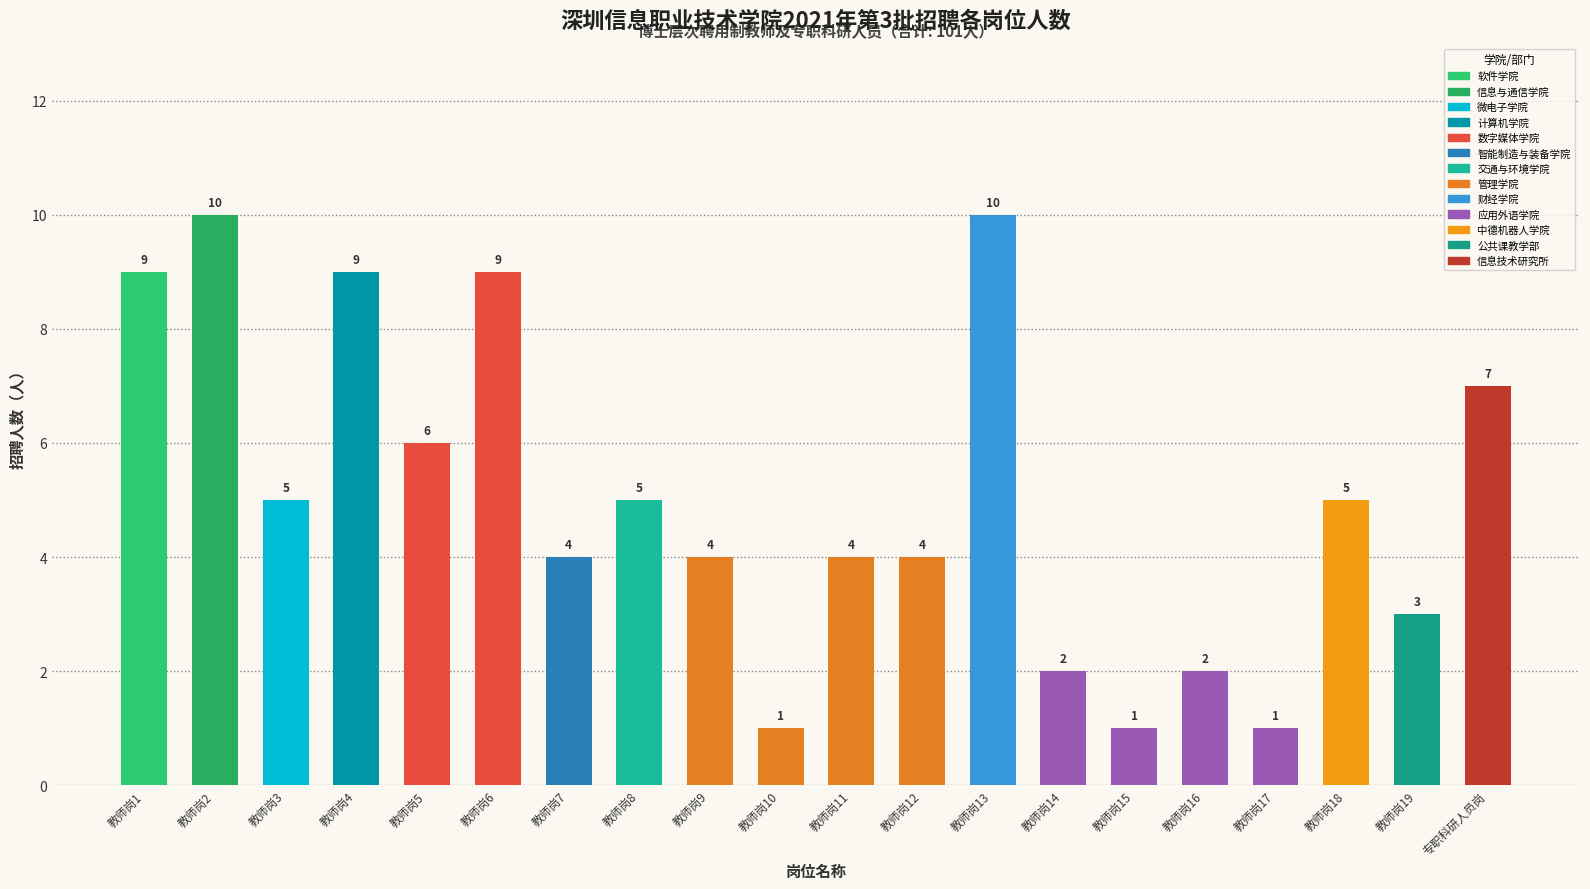

Does the chart contain stacked bars?

No